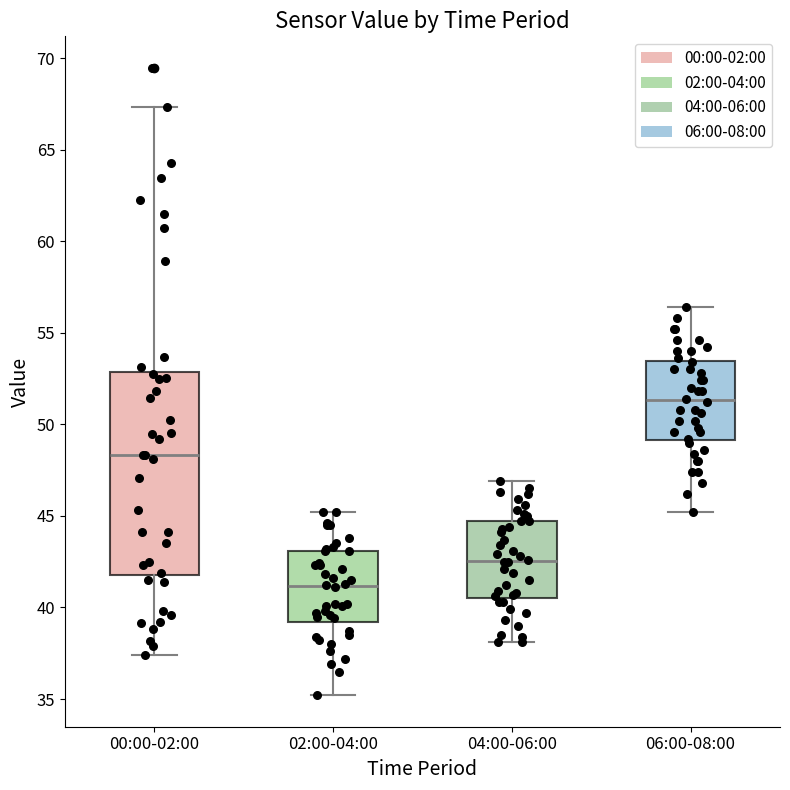

Reading left to right, read every box against the y-axis: the position of its median line, the range the box covers, and the ends of its whiskers. The values are not printed on the chart, so give them approximately, as read against the axis.

00:00-02:00: median 48.5, box 42.0 to 53.0, whiskers 37.5 to 67.5
02:00-04:00: median 41.0, box 39.0 to 43.0, whiskers 35.0 to 45.0
04:00-06:00: median 42.5, box 40.5 to 44.5, whiskers 38.0 to 47.0
06:00-08:00: median 51.5, box 49.0 to 53.5, whiskers 45.0 to 56.5